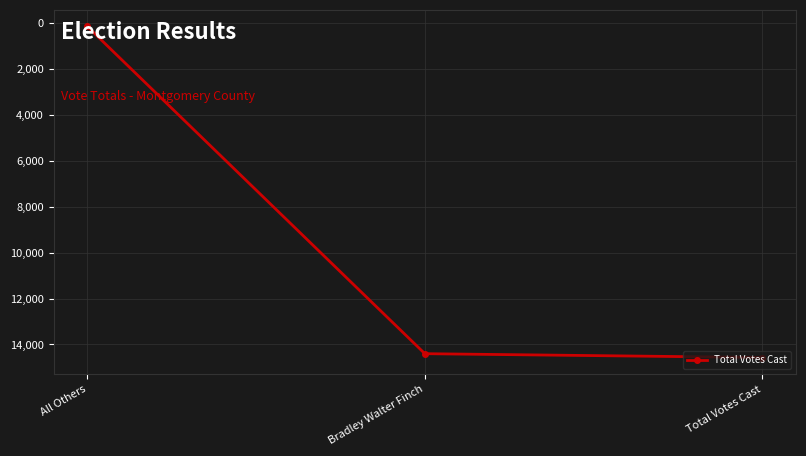

What is the sum of all values?

29132